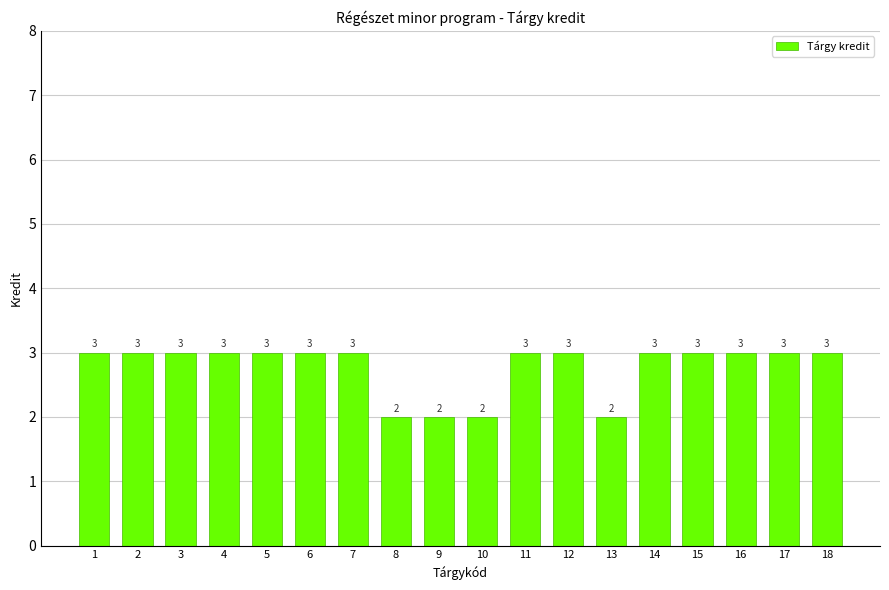

What is the ratio of the value at 6 to the value at 18?

1.0